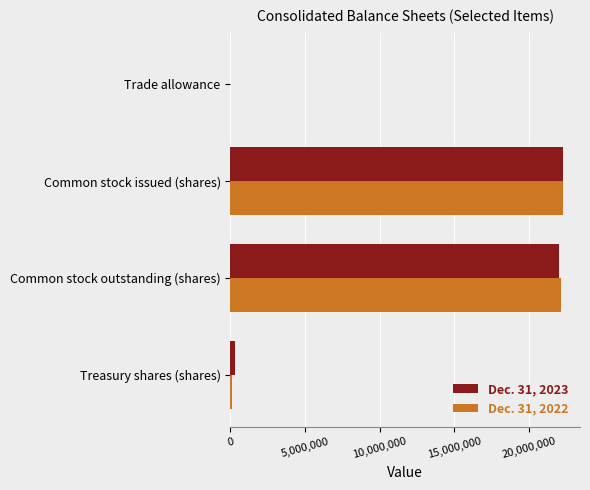

What is the greatest value displayed?

22317671